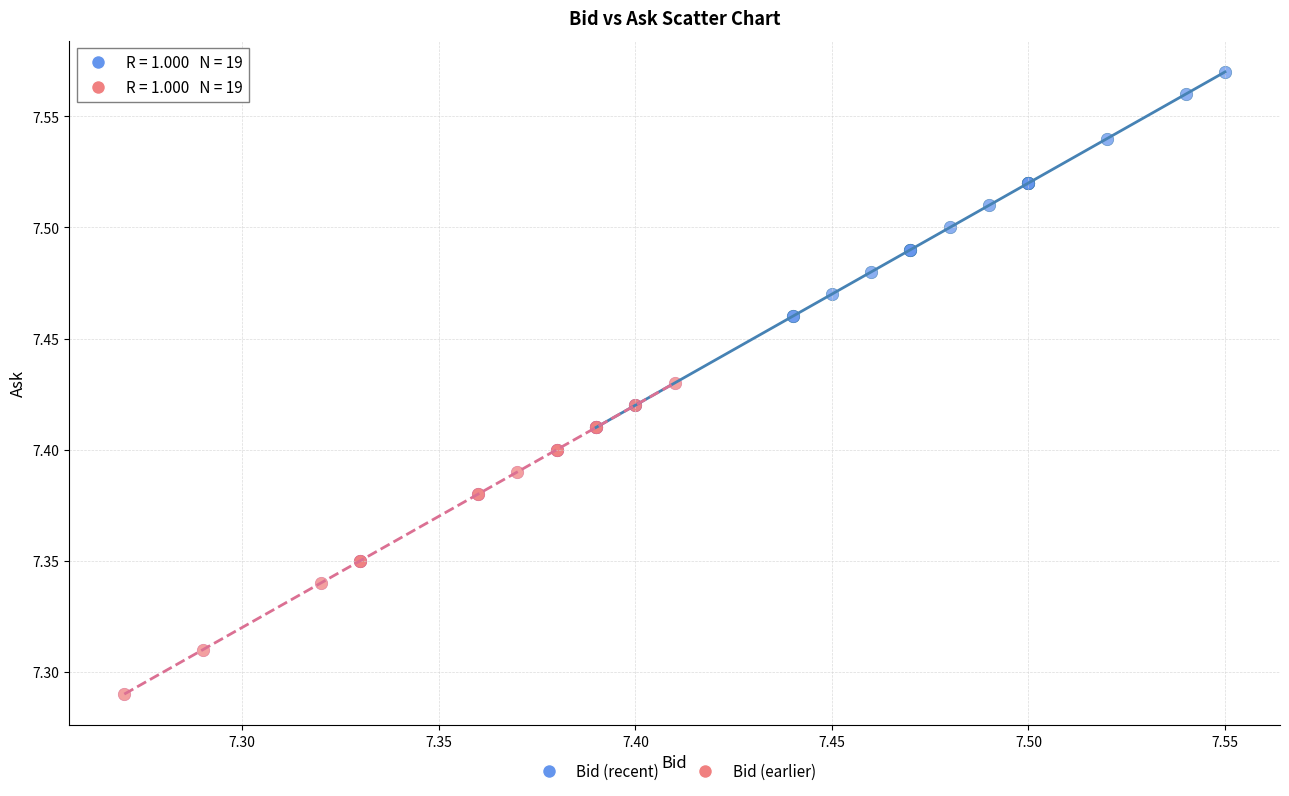

Which series has the widest spread of Y values?

Bid (recent)